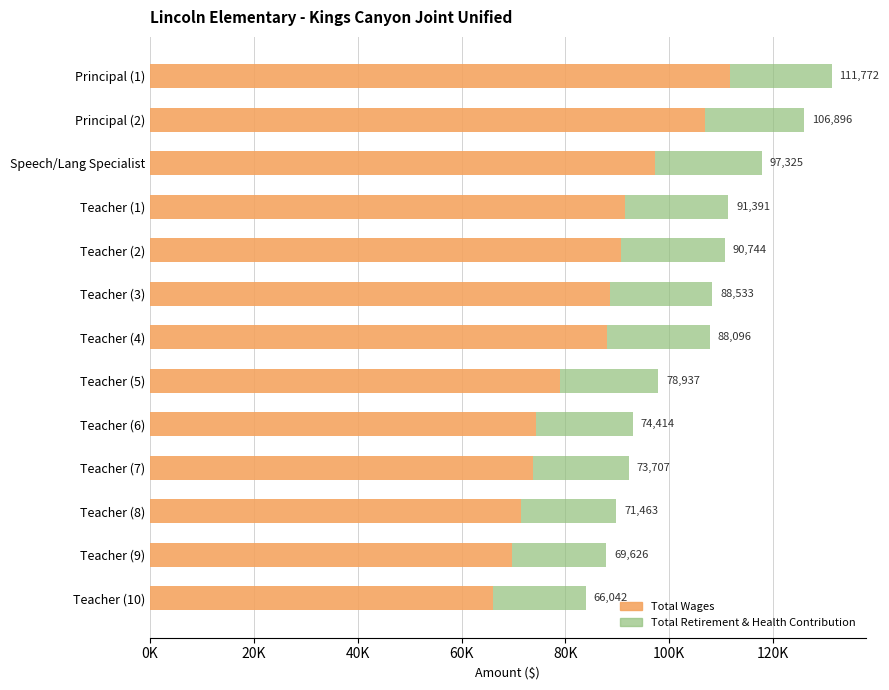

What are all the series names shown in the legend?

Total Wages, Total Retirement & Health Contribution